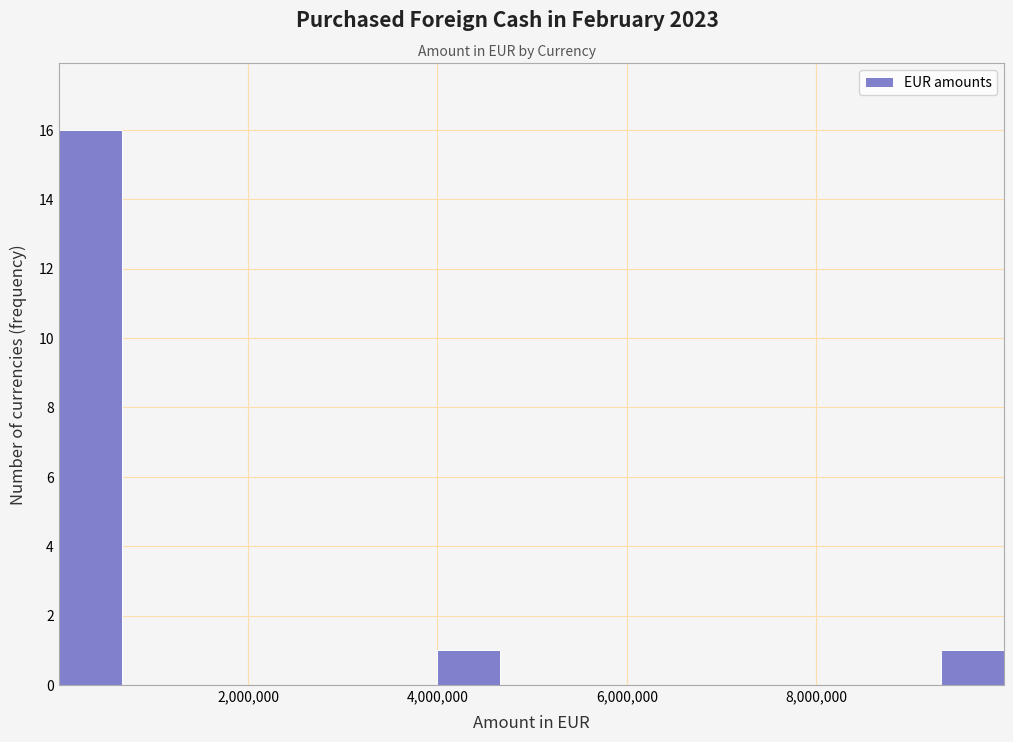

Around what value on the x-axis is the tallest bar? Give the approximate position of its centre, as read against the axis.

400000